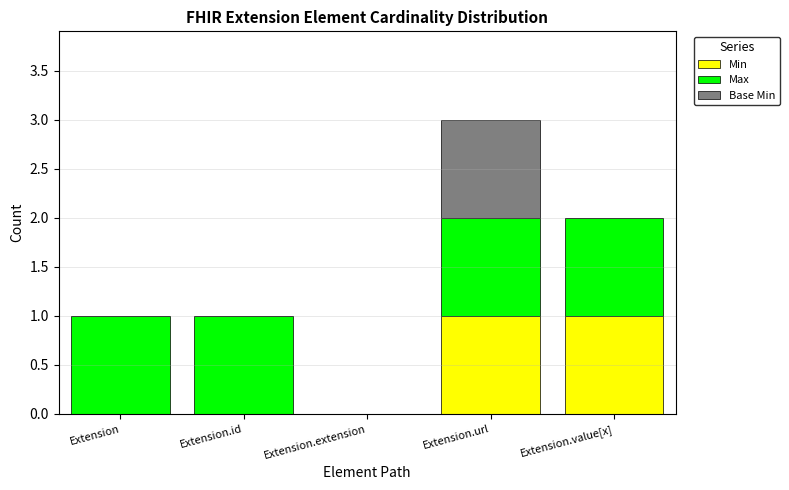

The Min series shows 1 at Extension. True or false?

False